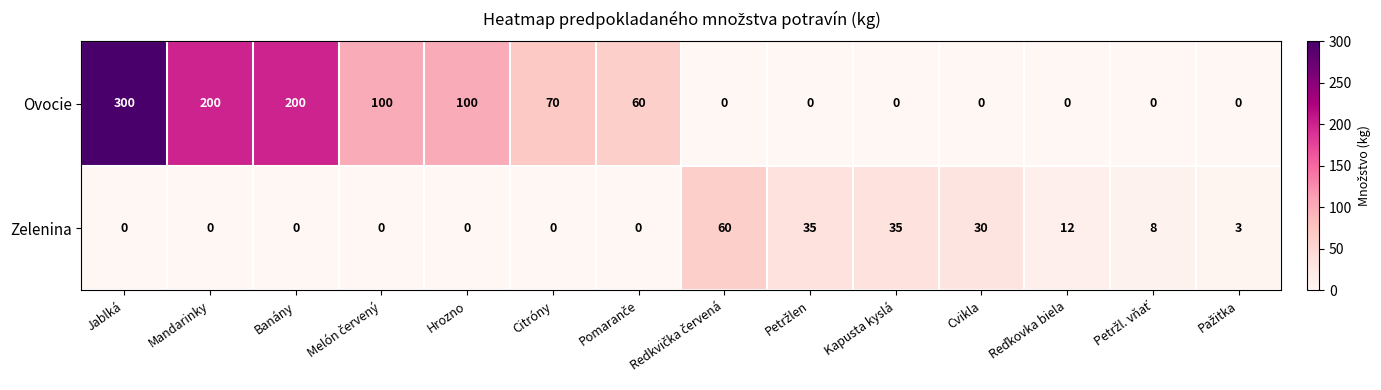

Rank the series at Cvikla from lowest to highest value.

Ovocie, Zelenina